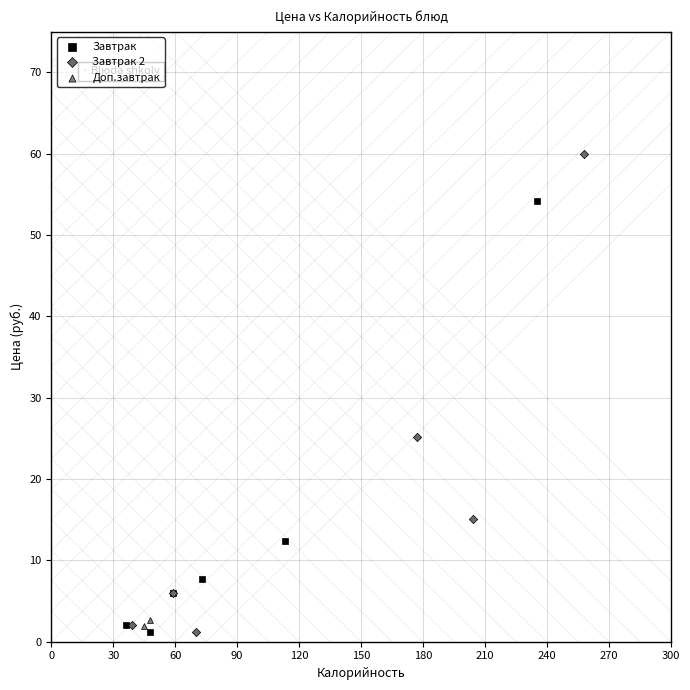

What are all the series names shown in the legend?

Завтрак, Завтрак 2, Доп.завтрак